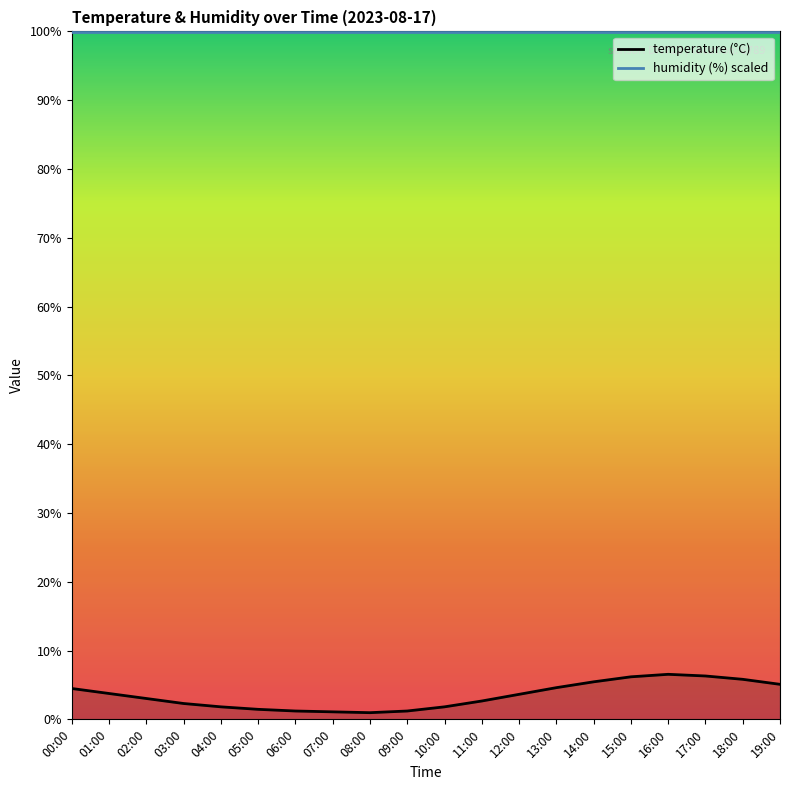

What is the difference between the maximum and second lowest values?

4.5